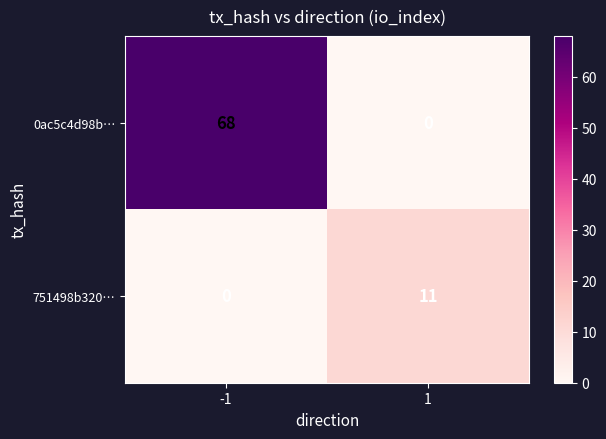

Is it true that 0ac5c4d98b… equals 68 at -1?

True